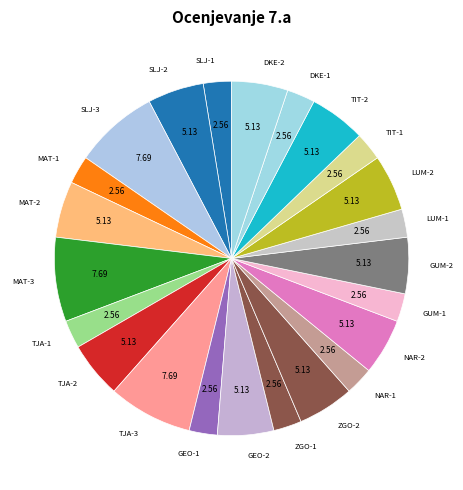

How many slices are in this pie chart?

23